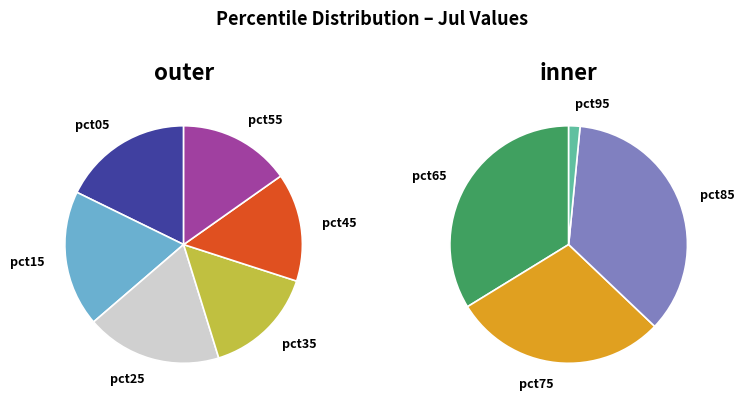

How many segments does this pie chart have?

10